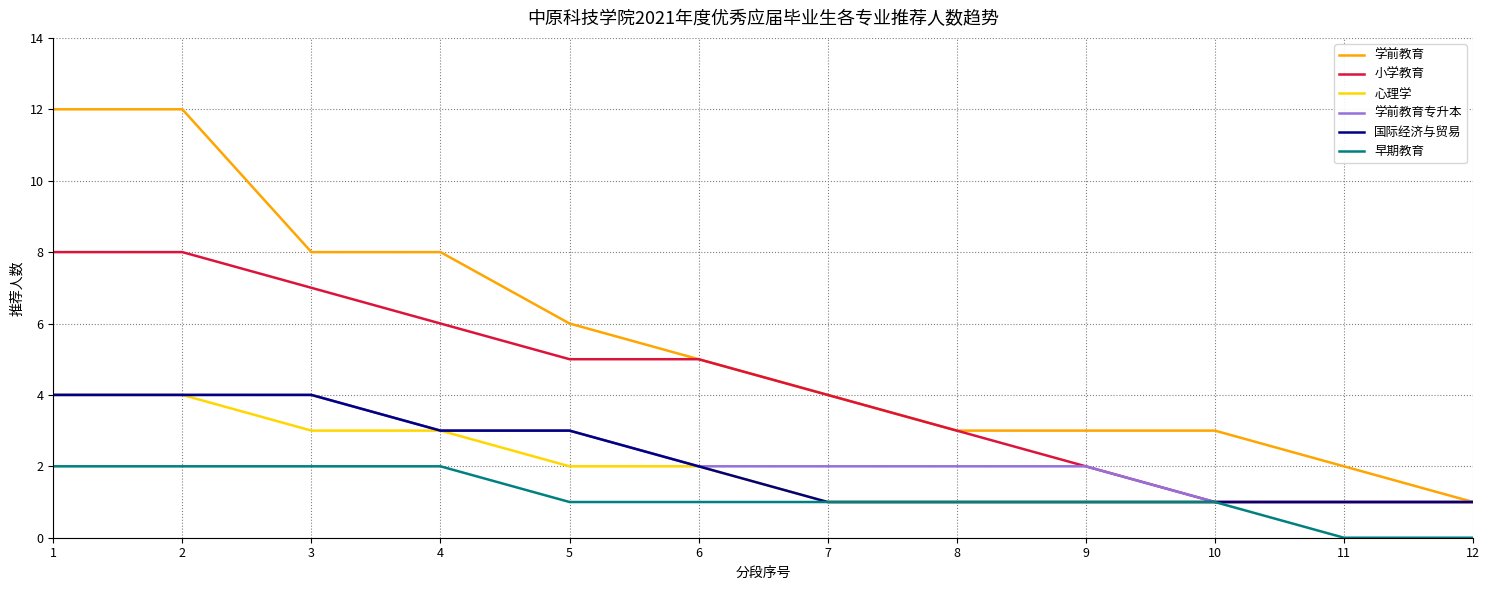

True or false: 学前教育专升本 has a value of 1 at 4.

False